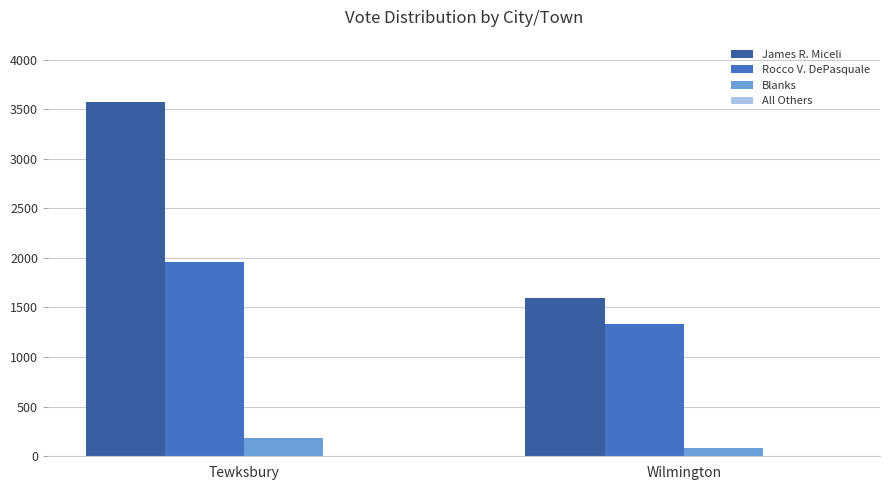

At which category is the sum across all series the highest?

Tewksbury